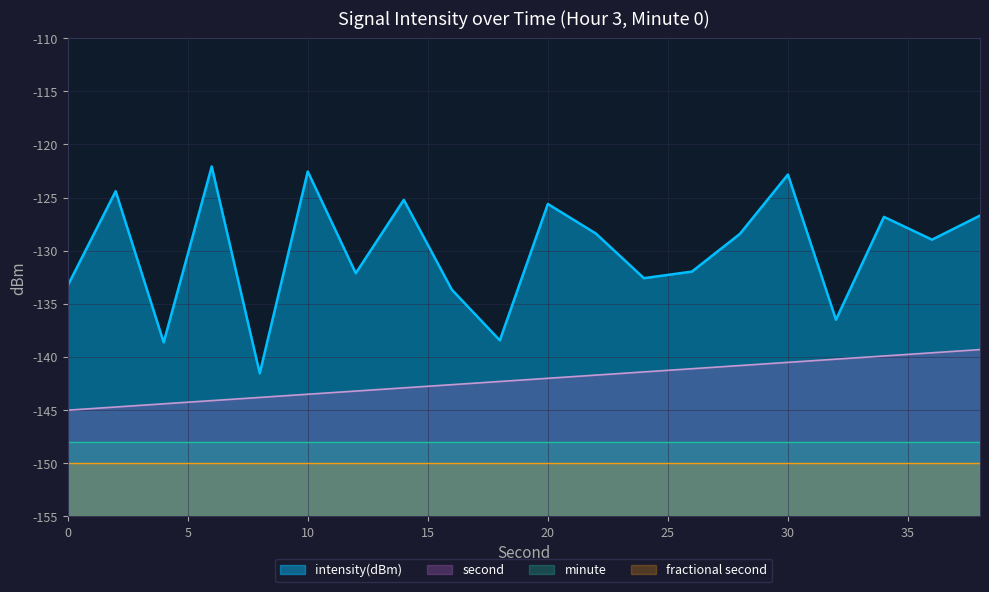

True or false: intensity(dBm) and second_scaled intersect in this chart.

False